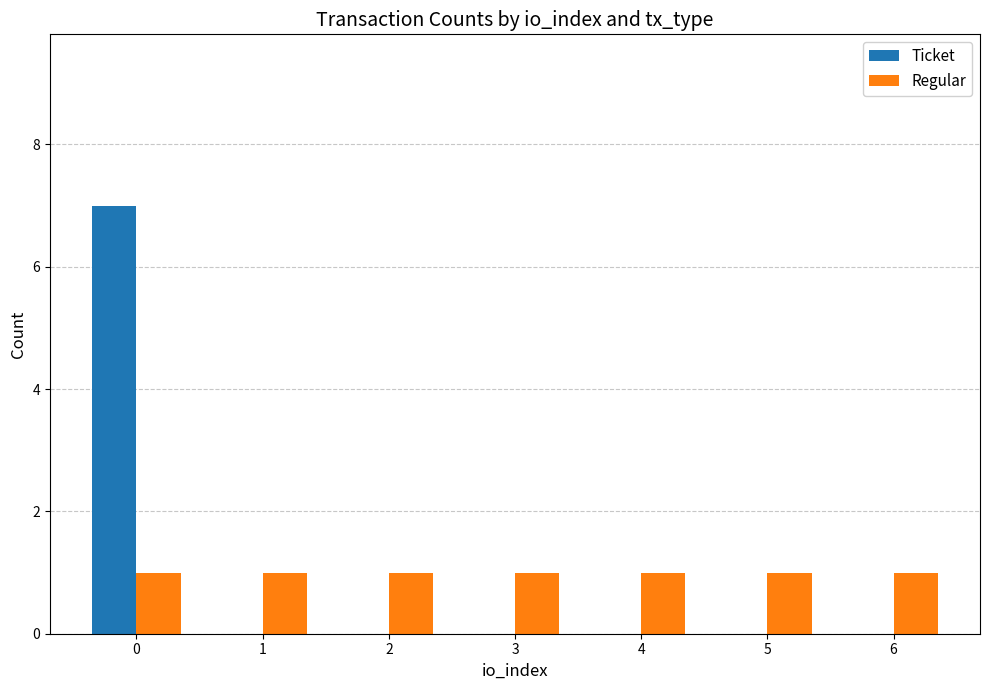

What are all the series names shown in the legend?

Ticket, Regular